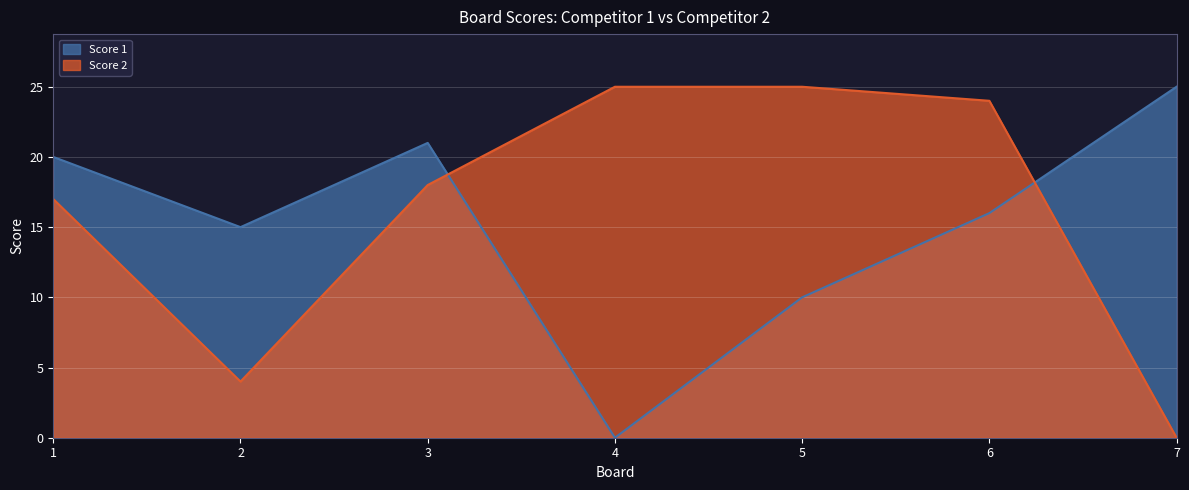

Is the value of Score 1 at 7 greater than the value of Score 2 at 6?

Yes